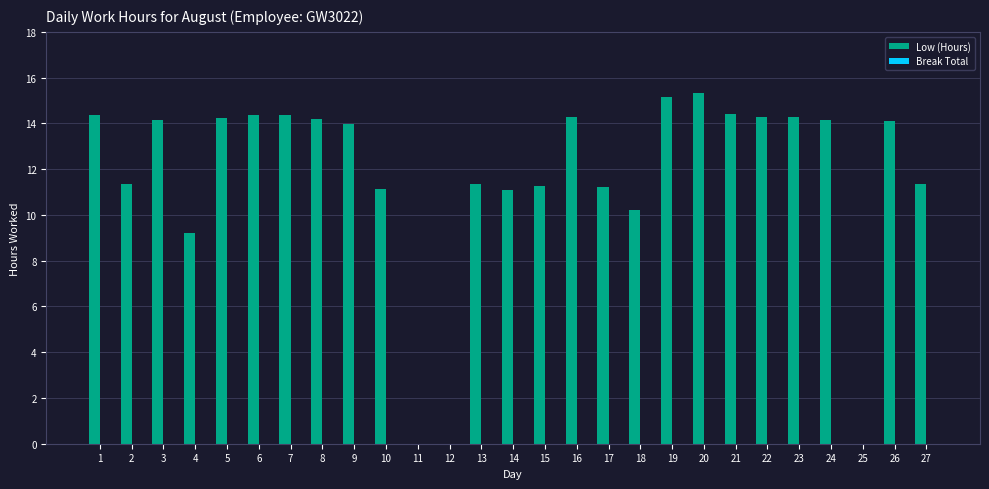

What is the maximum value shown in the chart?

15.3